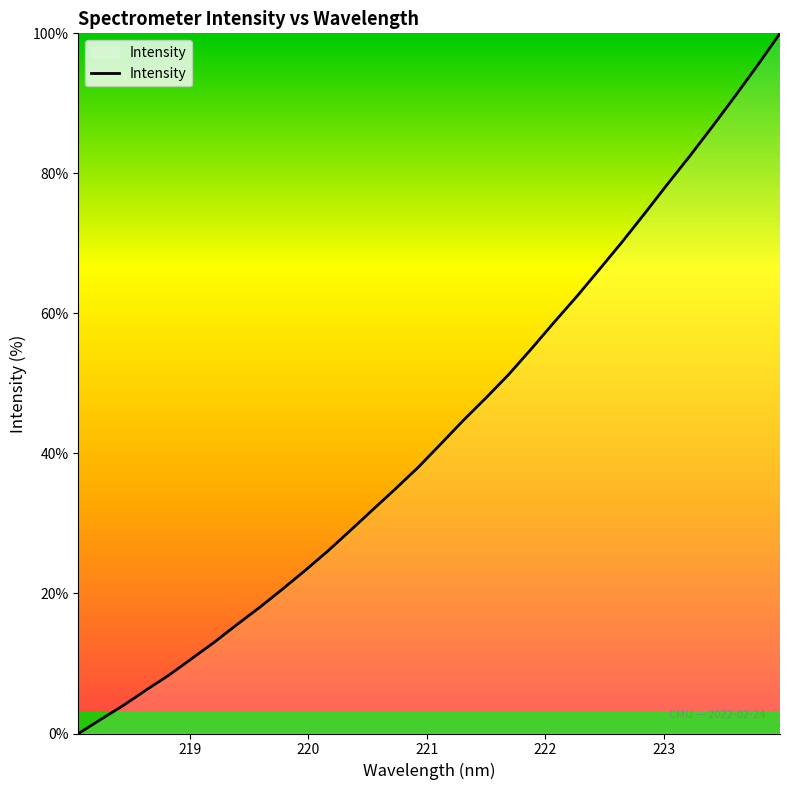

What is the maximum value shown in the chart?

100.0